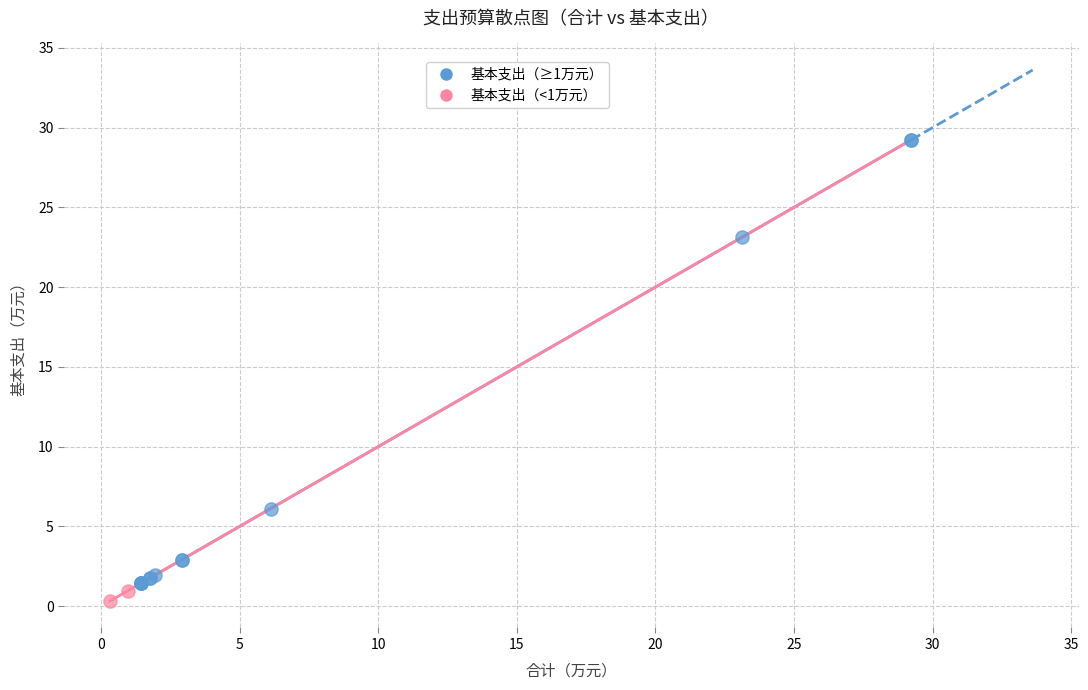

Which series has the largest Y range (max minus min)?

基本支出（≥1万元）